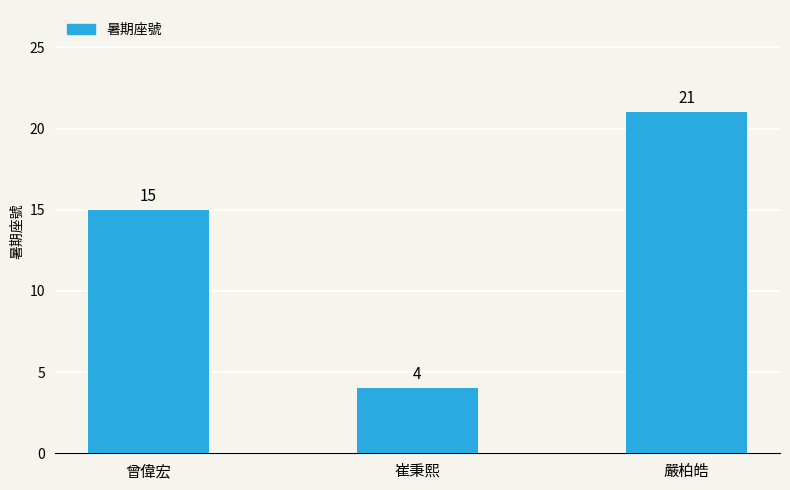

What is the maximum value shown in the chart?

21